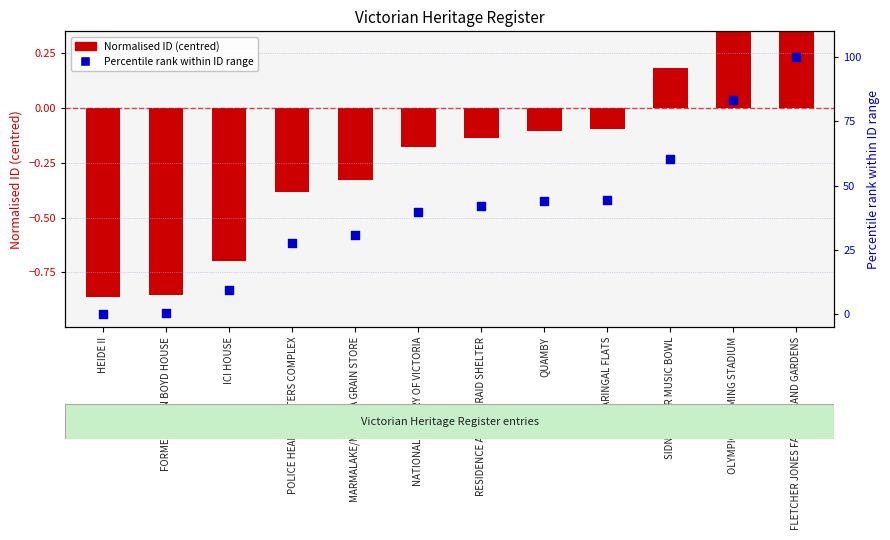

What is the total value across all series at SIDNEY MYER MUSIC BOWL?

60.7